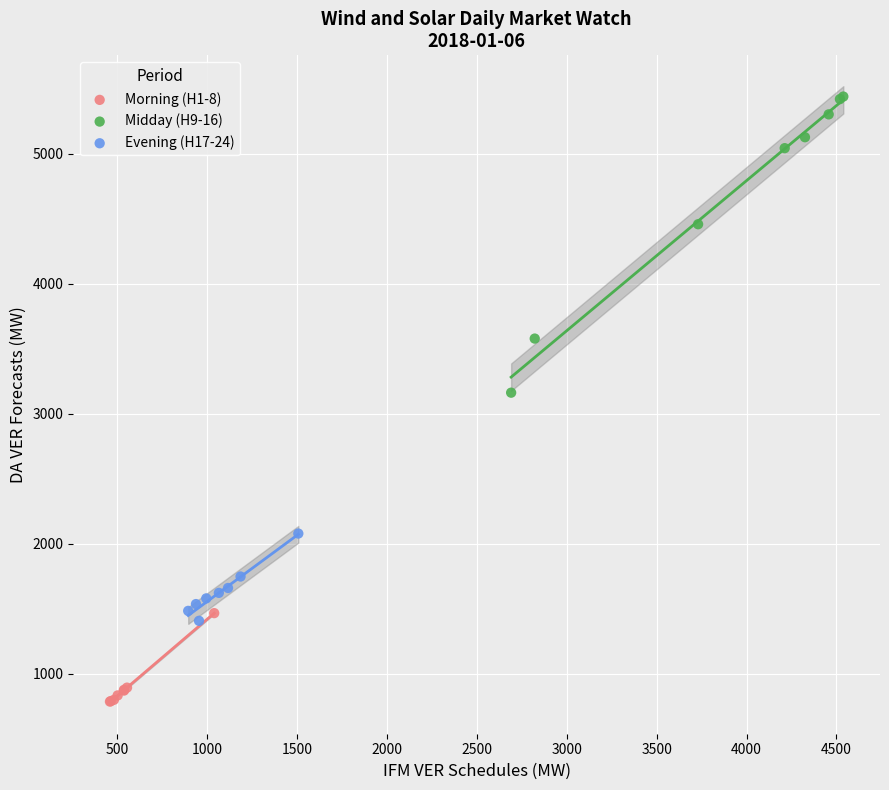

Which series has the largest Y range (max minus min)?

Midday (H9-16)